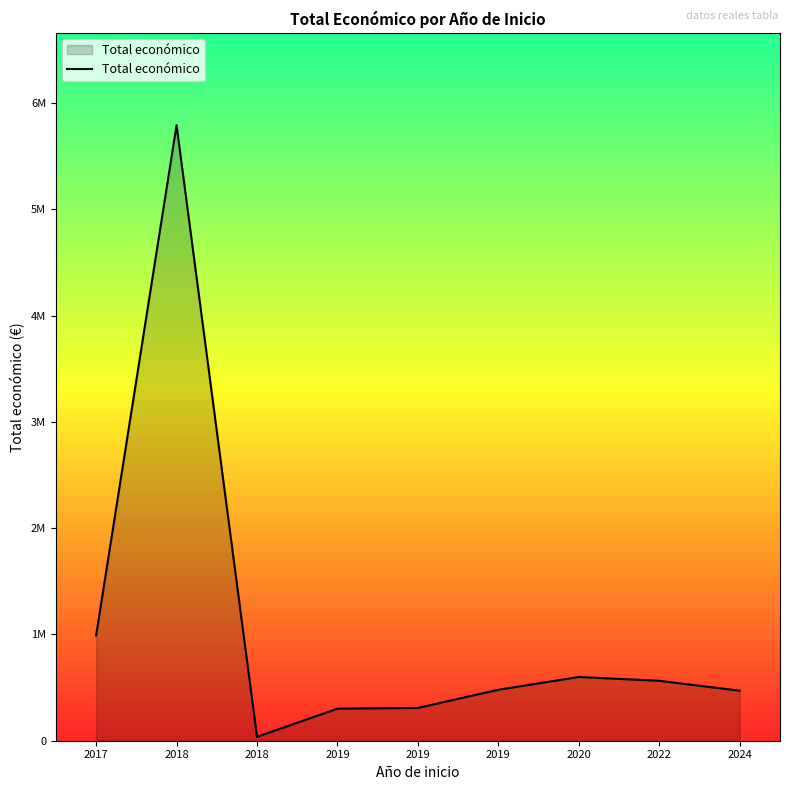

Is this an area chart (filled region under the line)?

Yes